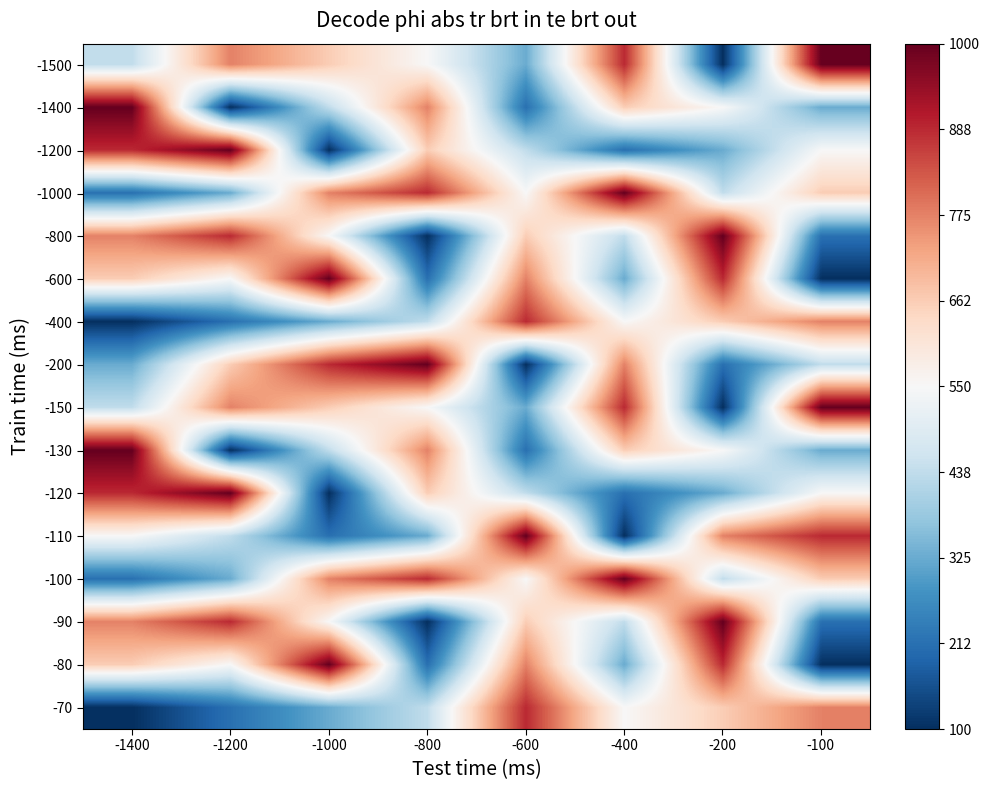

How many distinct data groups are displayed?

16